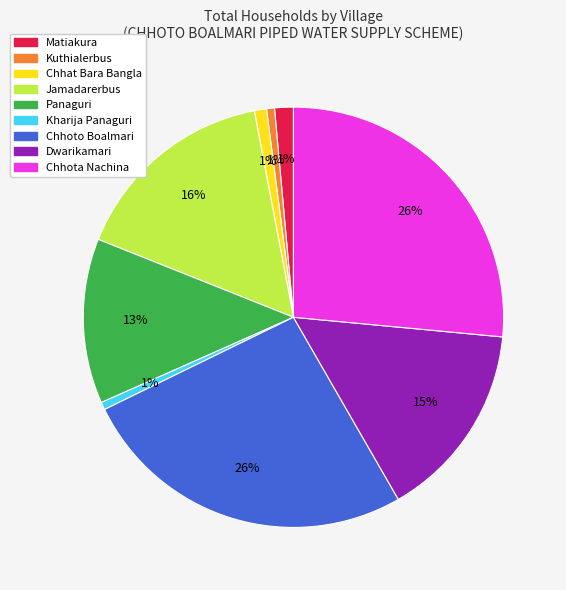

Between Chhoto Boalmari and Matiakura, which is larger?

Chhoto Boalmari